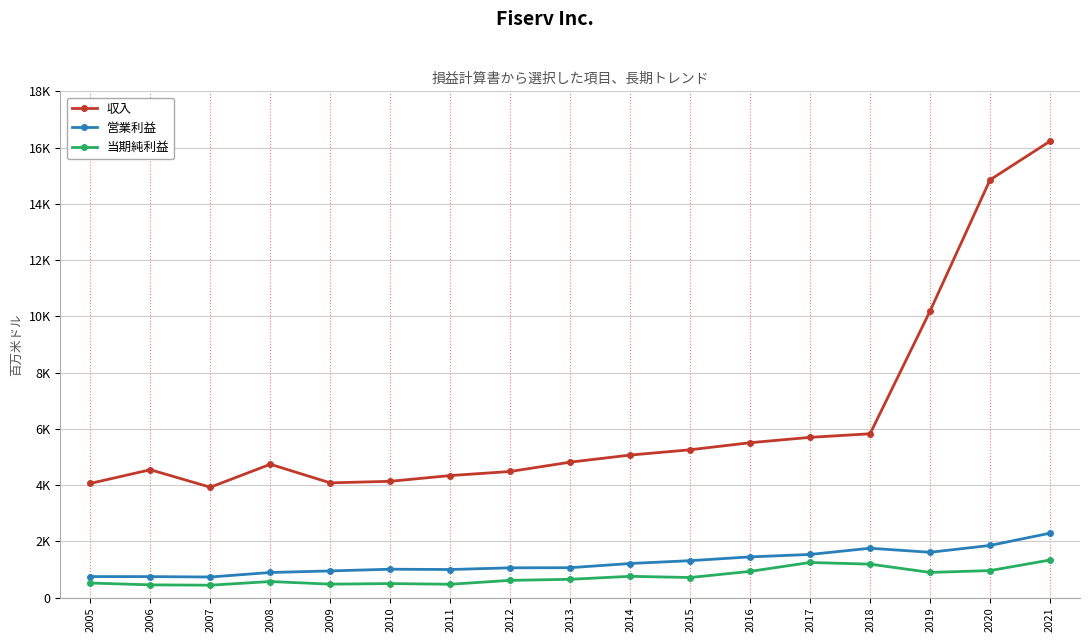

What are all the series names shown in the legend?

収入, 営業利益, 当期純利益